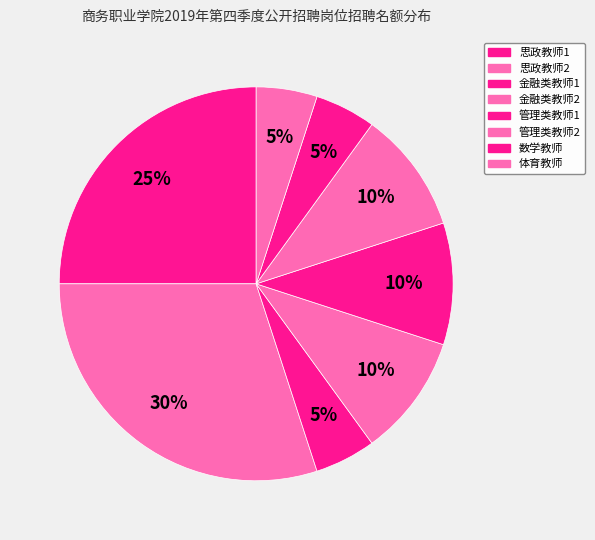

Which category has the biggest portion of the pie?

思政教师2